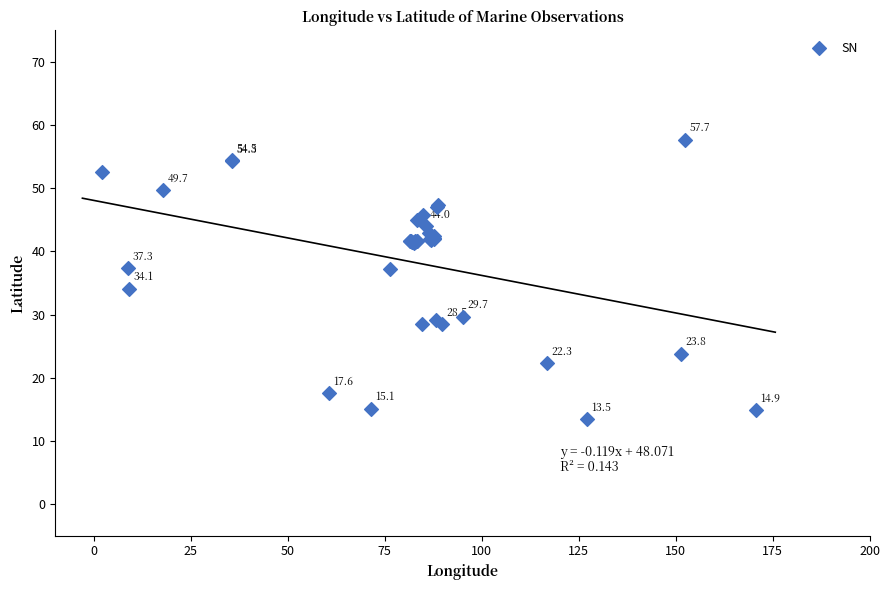

What Y value in the scatter plot is closest to 35?

34.1